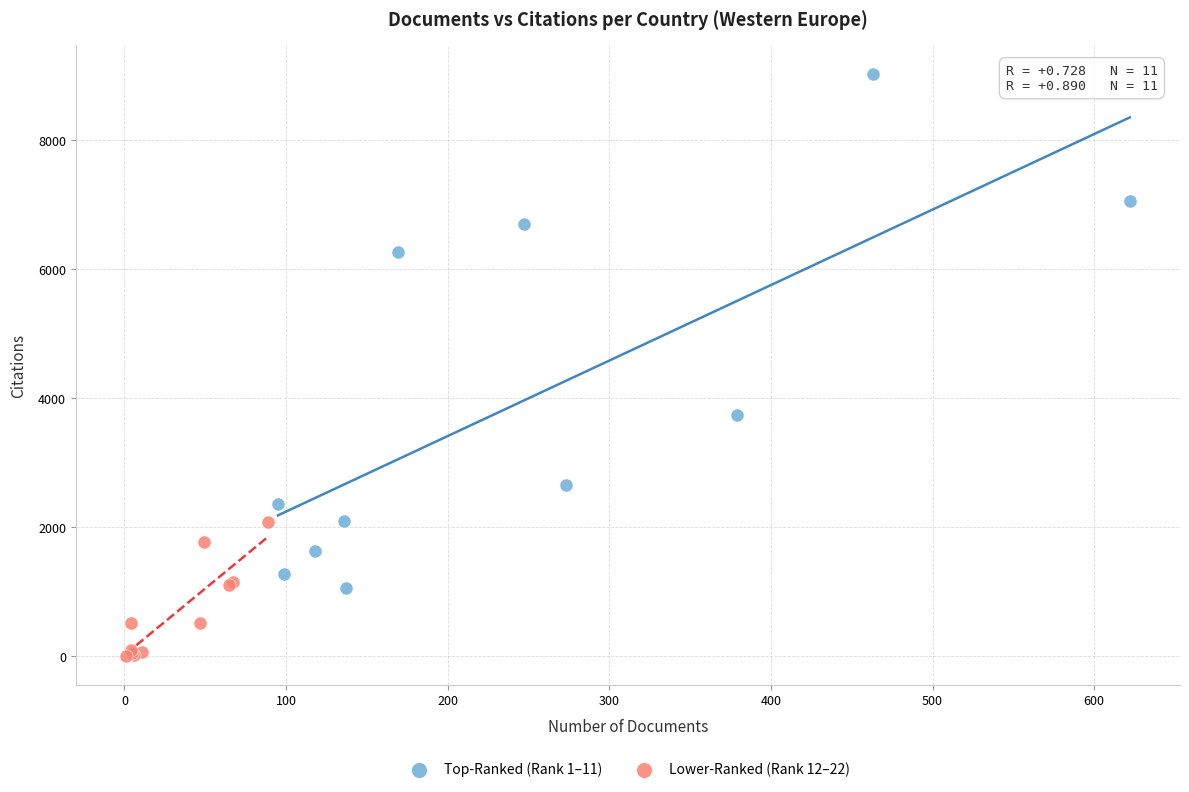

Which series has the largest Y range (max minus min)?

Top-Ranked (Rank 1–11)